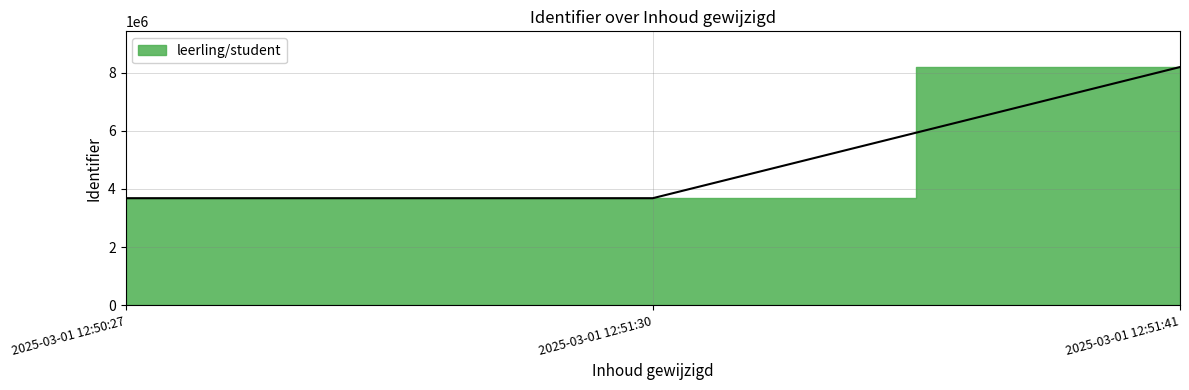

What is the minimum value shown in the chart?

3681000